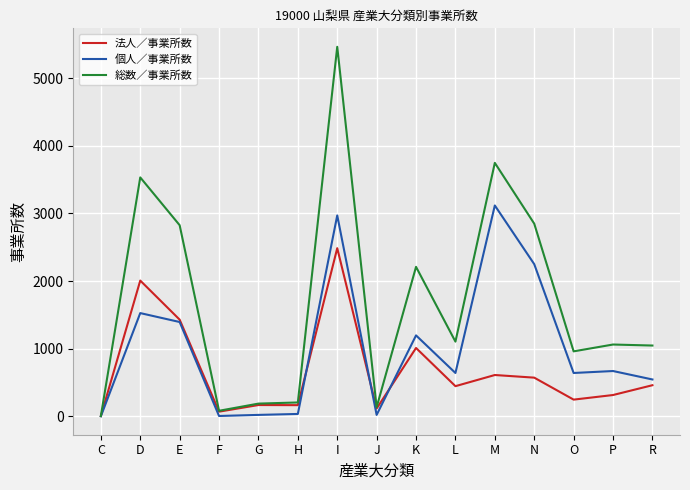

What is the difference between the second highest and minimum values in the 個人／事業所数 series?

2971